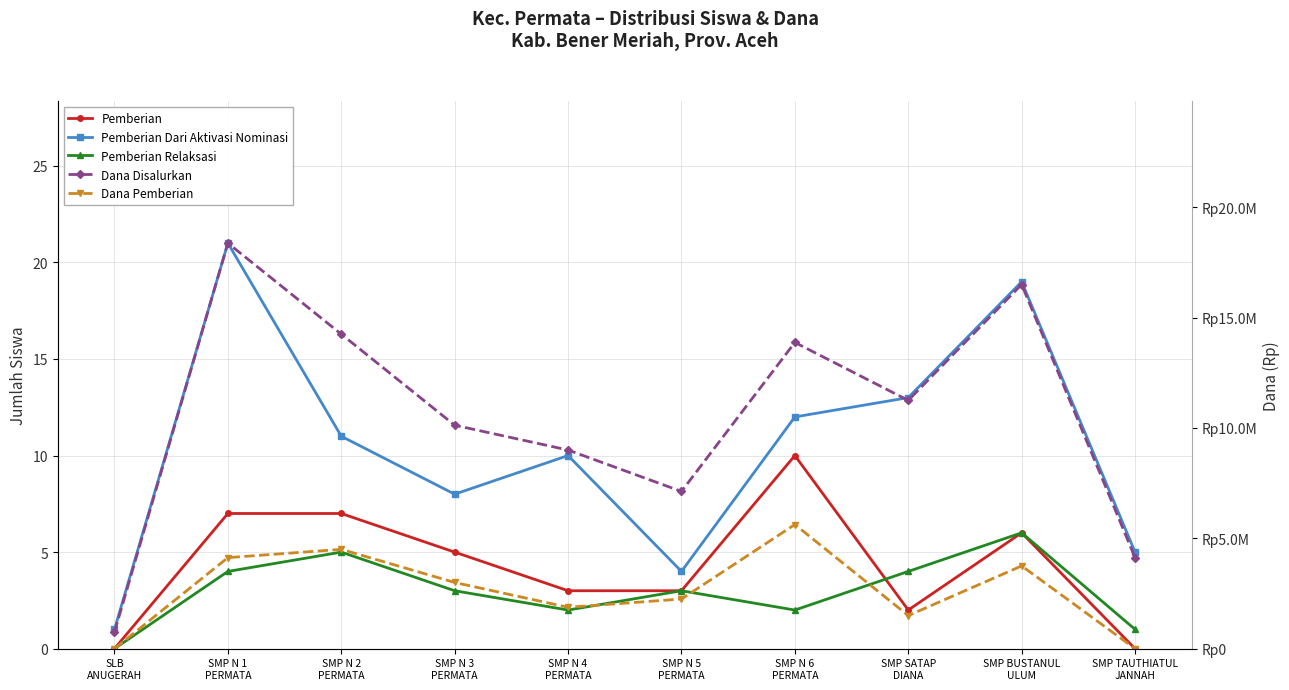

Between SLB
ANUGERAH and SMP N 5
PERMATA, which series saw the biggest shift?

Dana Disalurkan